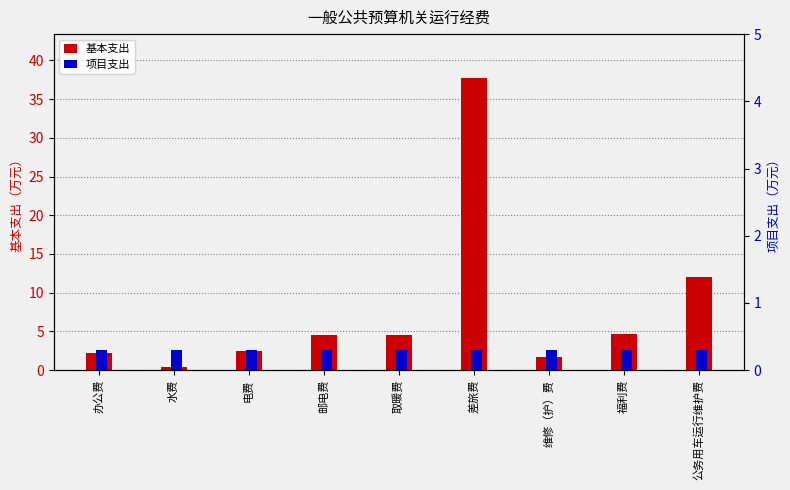

What is the sum of the 项目支出 values at 邮电费 and 水费?

0.6